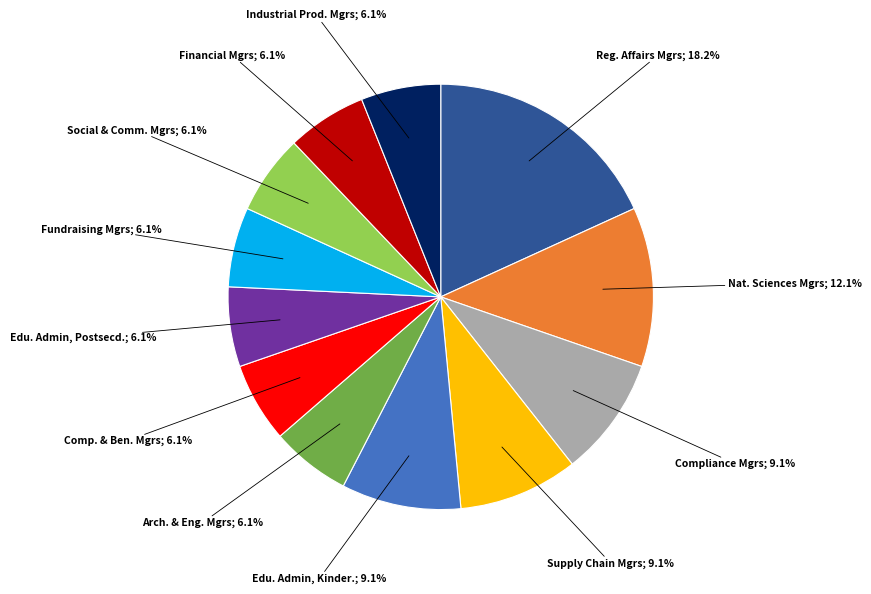

Is there a majority slice in this chart?

No